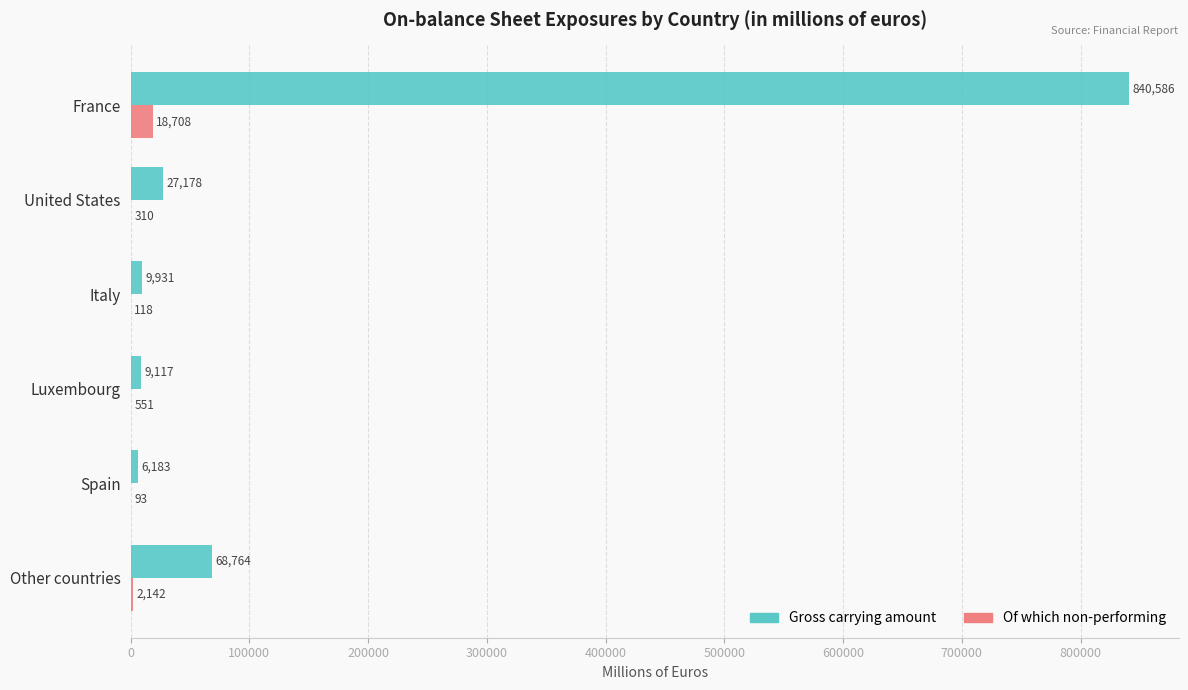

Which category has the highest value across all series?

France